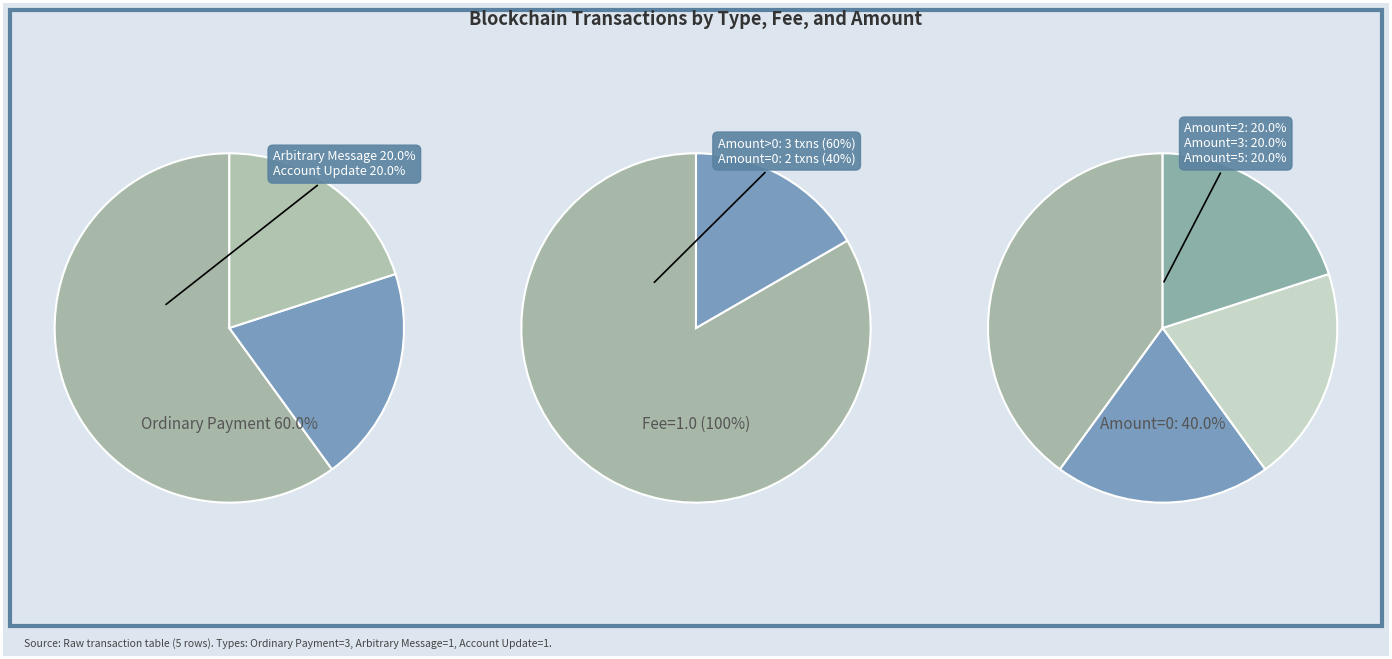

Count the number of slices in the pie.

3